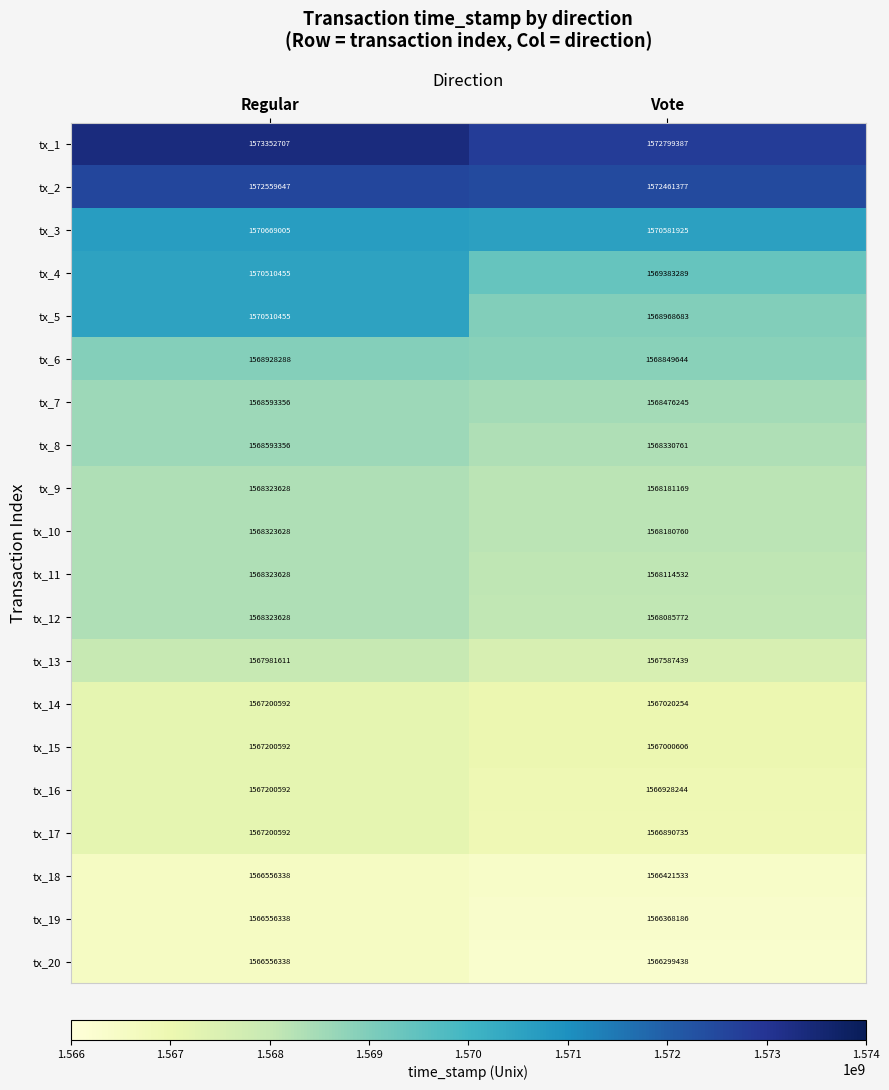

What is the sum of the tx_9 values at Regular and Vote?

3136504797